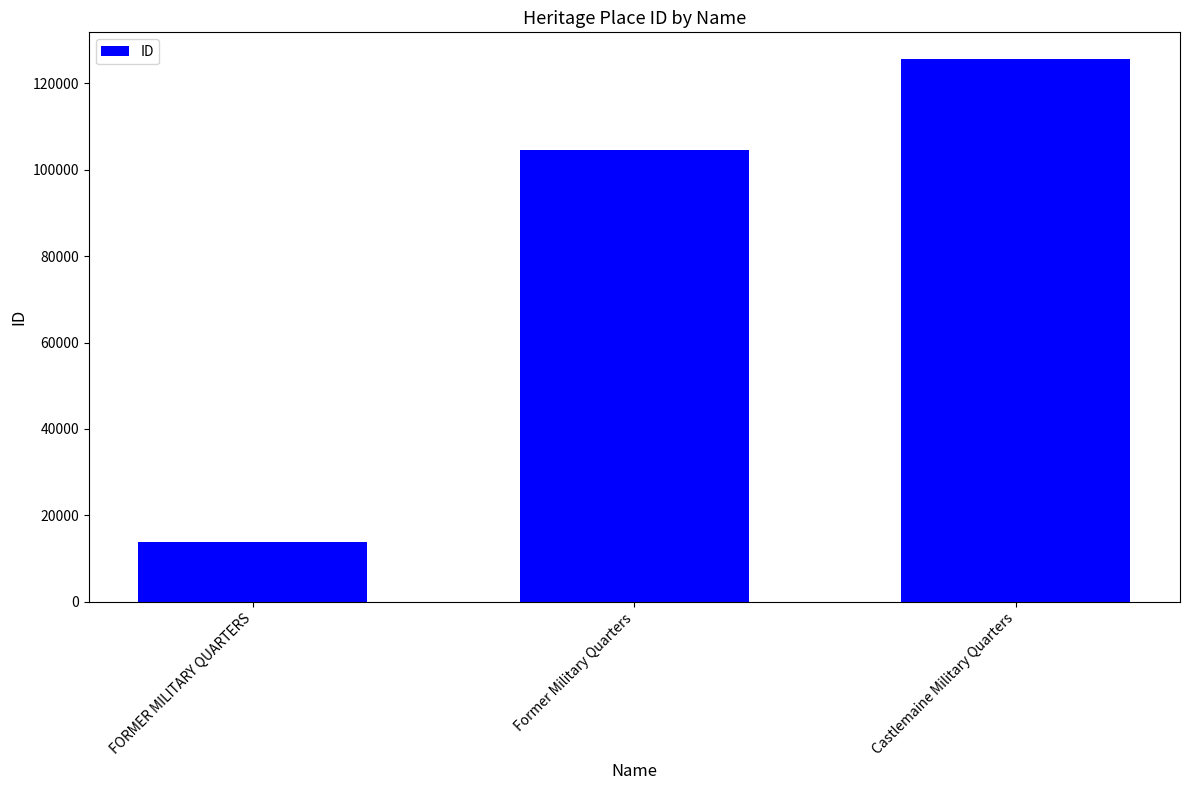

How many values are between 13916 and 125456?

3